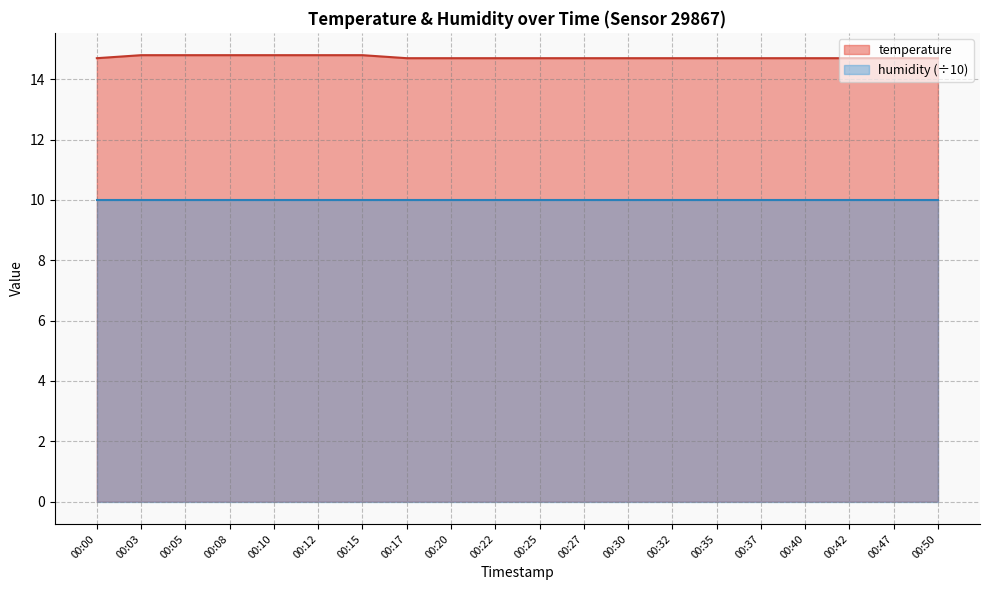

List the labels in order of value, smallest first.

00:00, 00:17, 00:20, 00:22, 00:25, 00:27, 00:30, 00:32, 00:35, 00:37, 00:40, 00:42, 00:47, 00:50, 00:03, 00:05, 00:08, 00:10, 00:12, 00:15